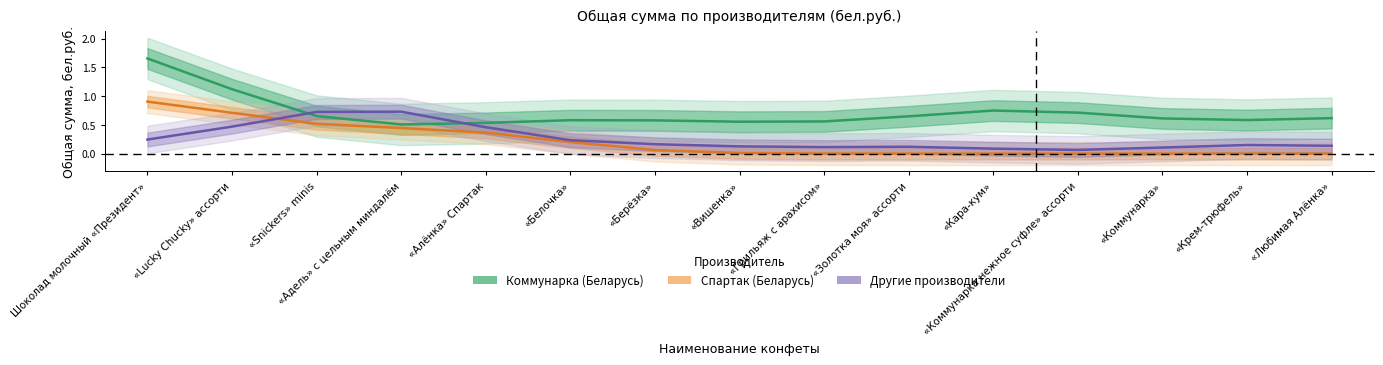

At which label is Спартак (Беларусь) closest to 0?

«Кара-кум»